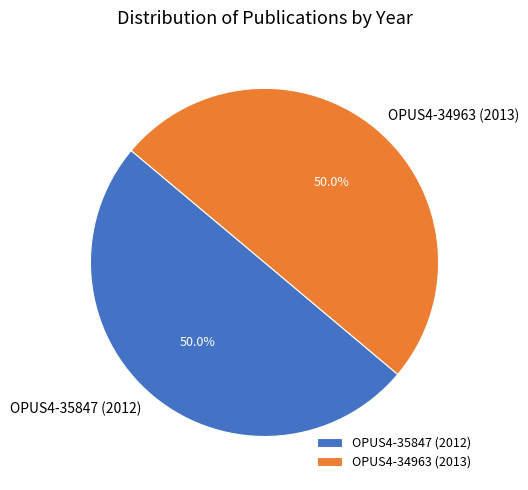

True or false: OPUS4-35847 (2012) accounts for 56% of the total.

False